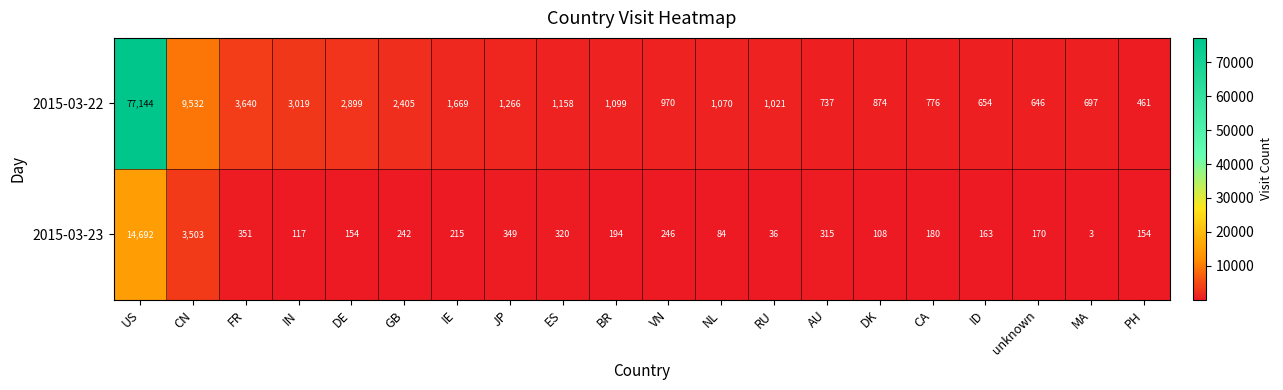

Which series has the widest spread of values?

2015-03-22